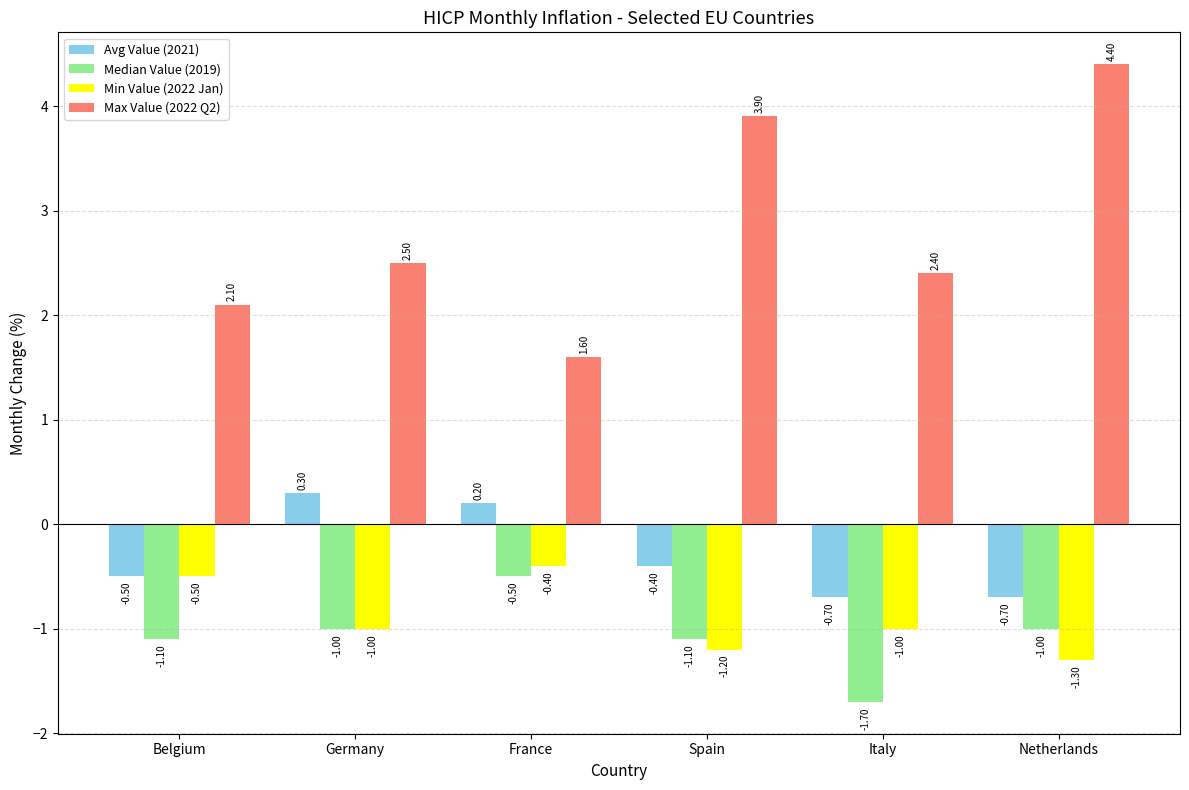

What is the sum of all Median Value (2019) values?

-6.4